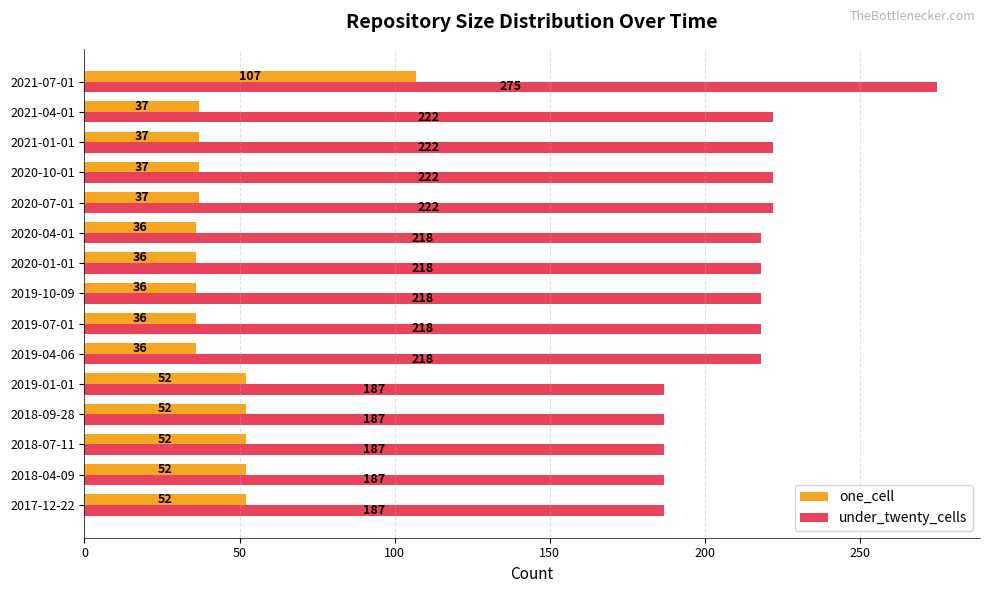

What is the approximate value of under_twenty_cells at 2019-04-06?

218